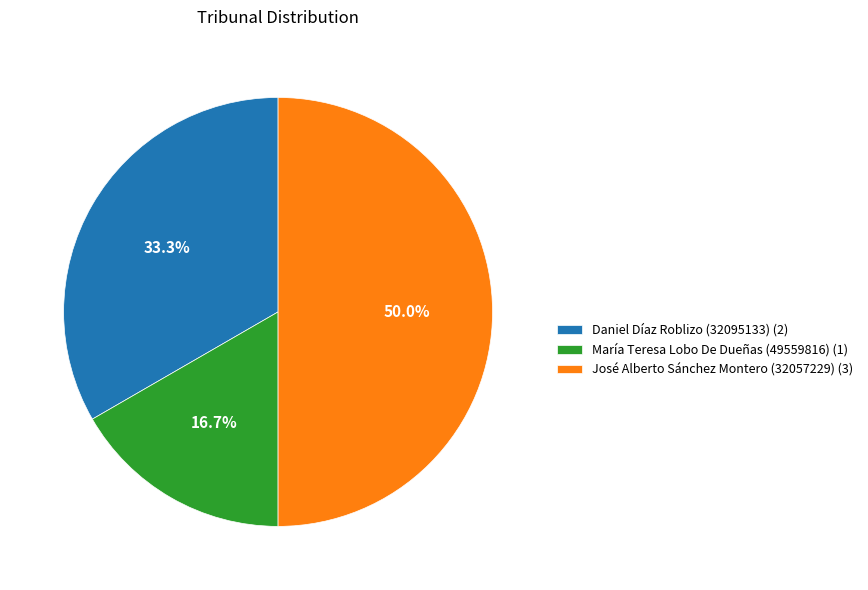

Count the number of slices in the pie.

3